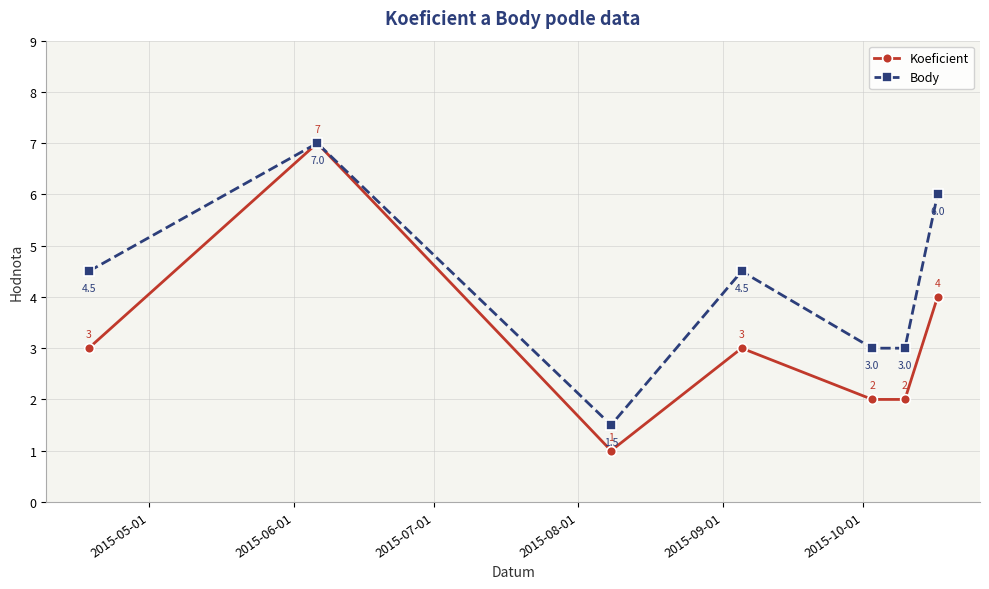

Which series has the largest range (max minus min)?

Koeficient